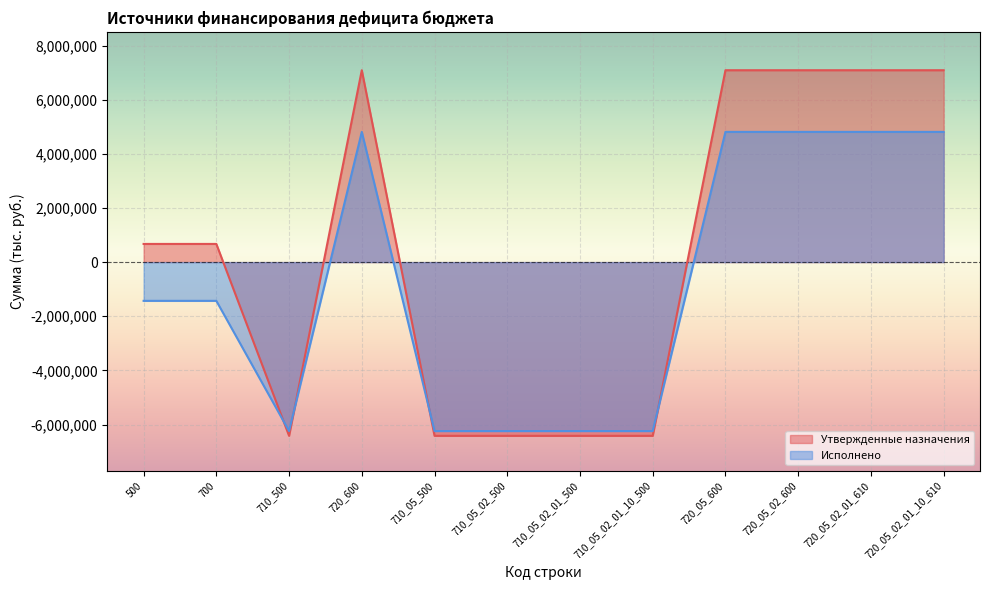

At which label does Исполнено reach its minimum?

710_500